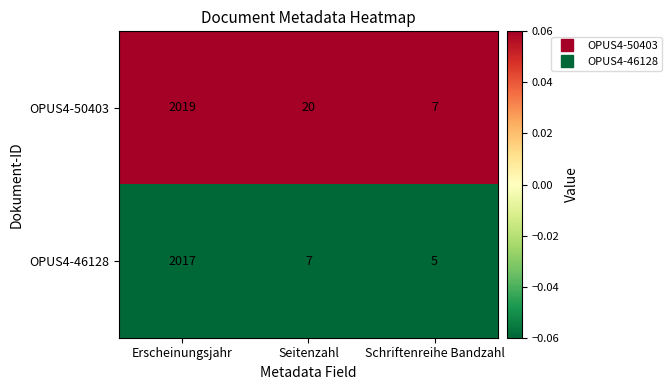

Between Seitenzahl and Schriftenreihe Bandzahl, which series saw the biggest shift?

OPUS4-50403